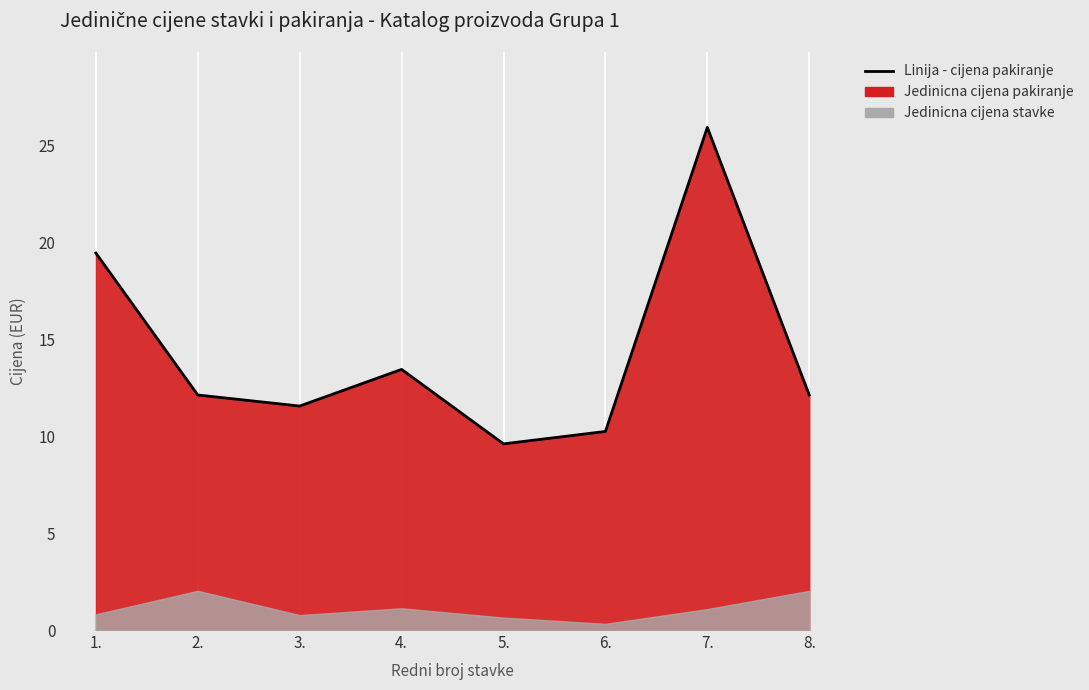

Where is the first local maximum?

4.